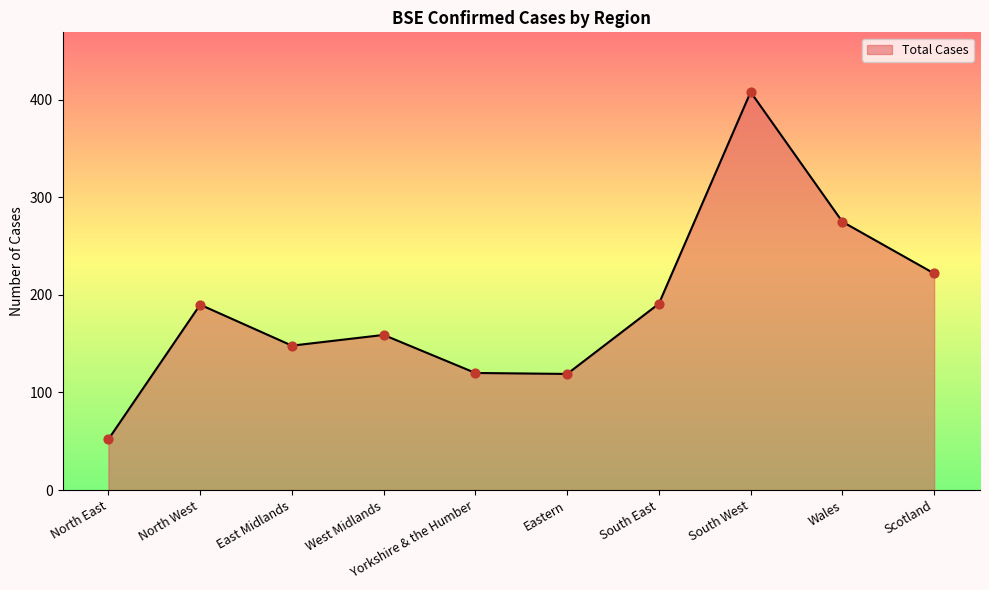

What is the change in value from East Midlands to Yorkshire & the Humber?

-28